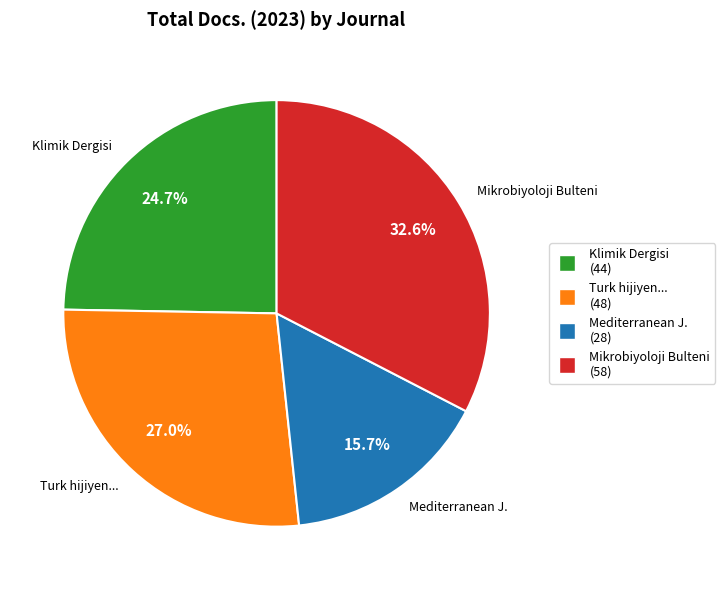

What is the change in value from Mediterranean Journal of Infection to Mikrobiyoloji Bulteni?

+30